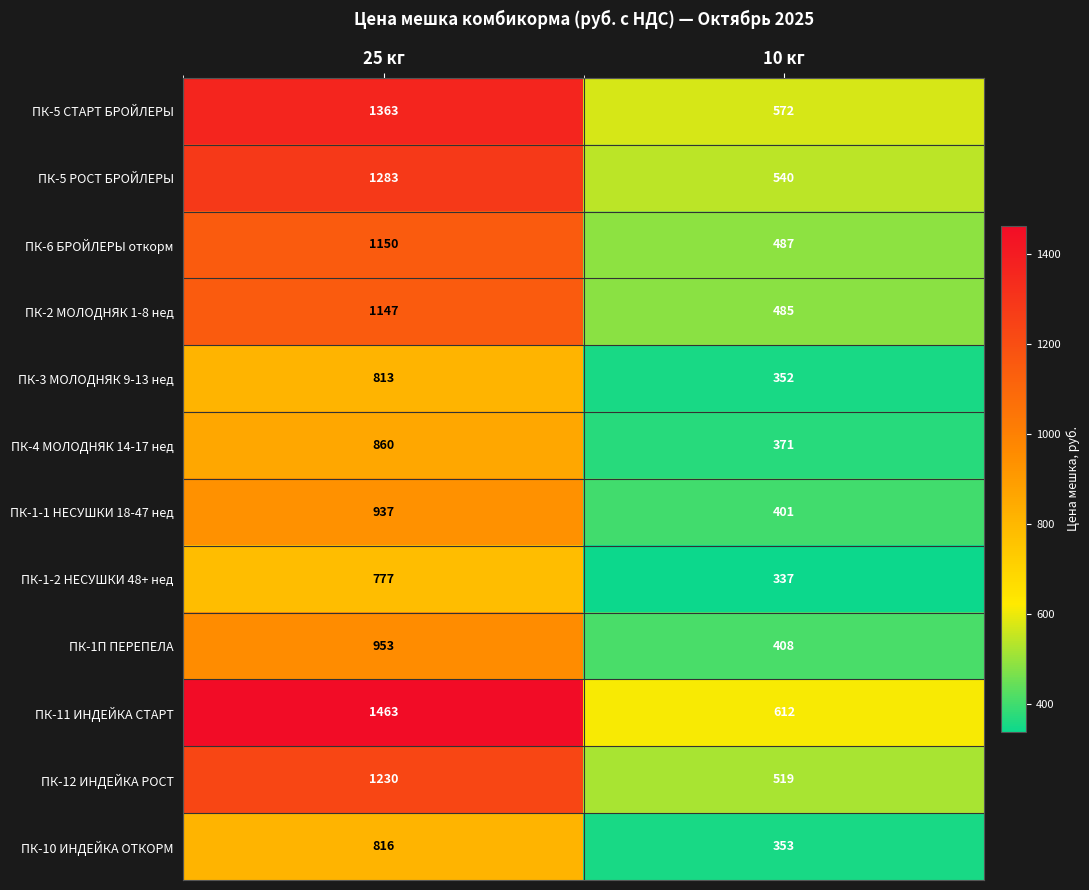

What is the sum of the ПК-3 МОЛОДНЯК 9-13 нед values at 25 кг and 10 кг?

1165